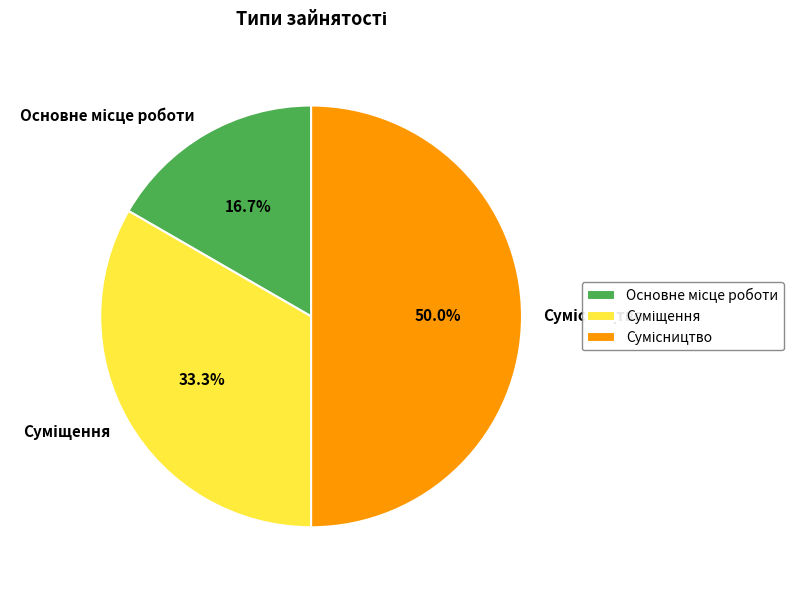

To the nearest percent, what percentage of the pie is Суміщення?

33%